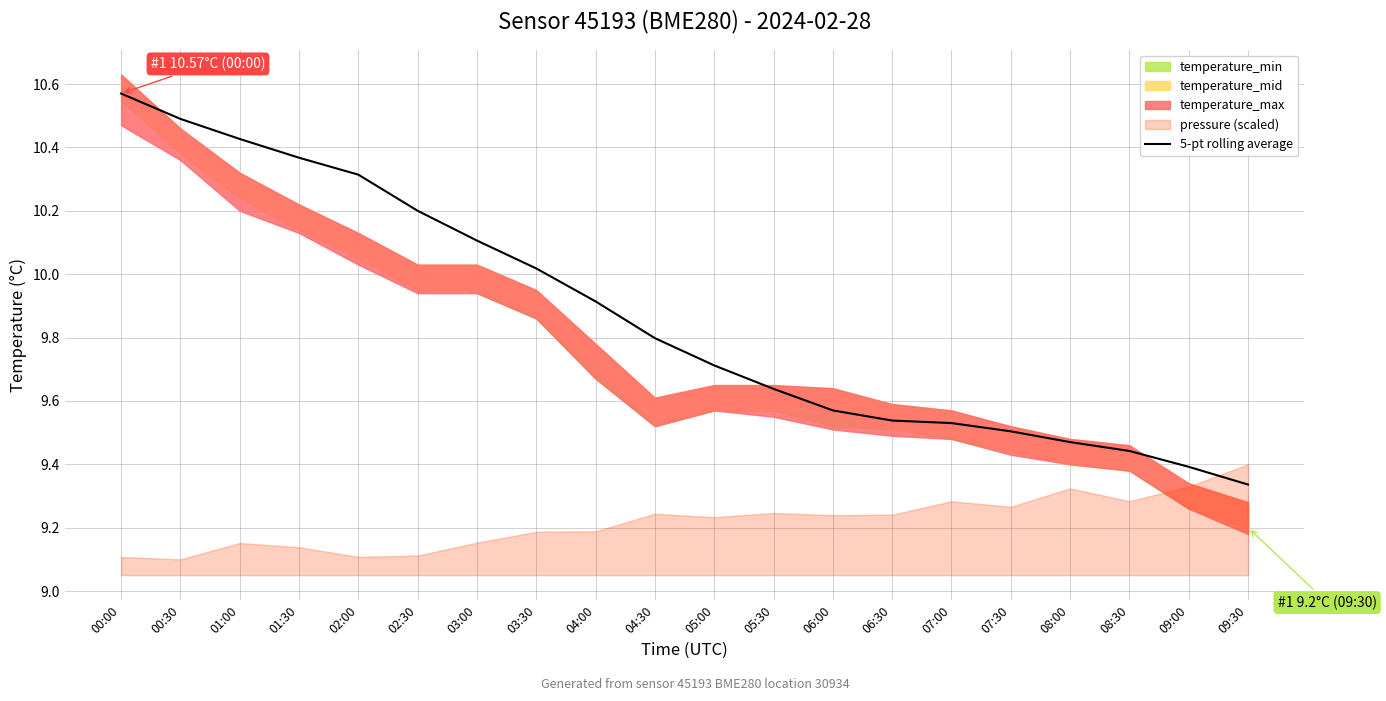

Where is the data nearest to the value 9?

09:30